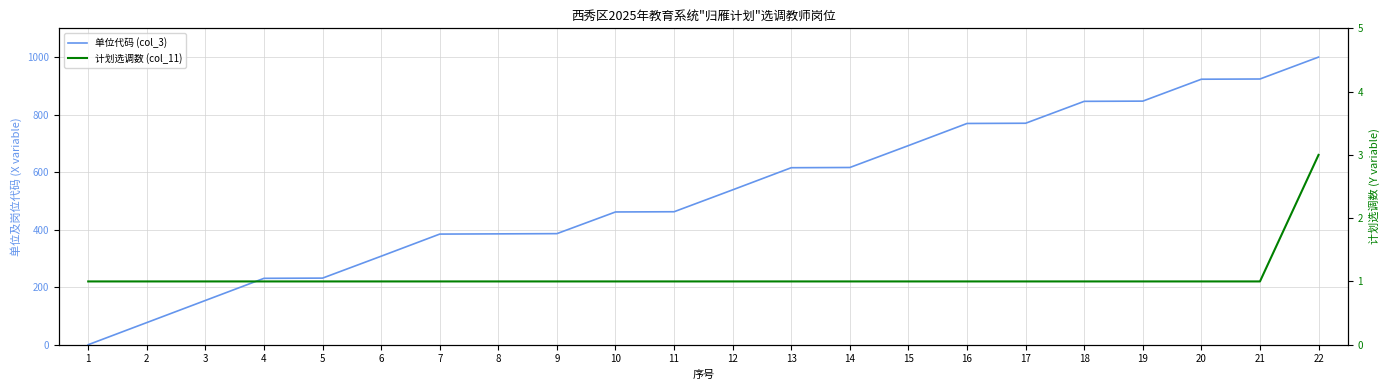

At which category is the sum across all series the highest?

22